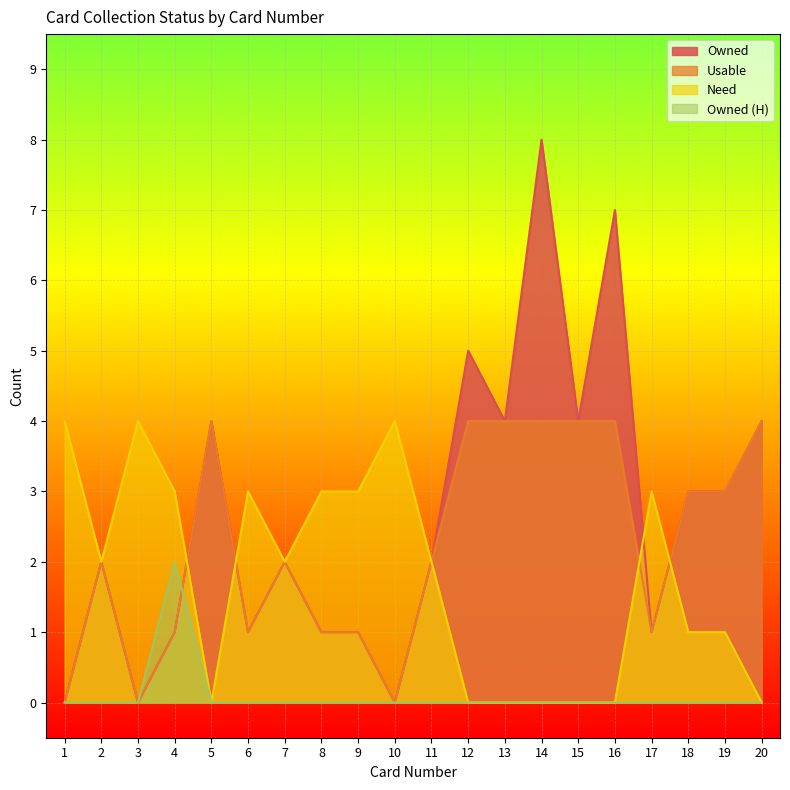

Reading left to right, extract all data points from this chart.

Owned: 1=0	2=2	3=0	4=1	5=4	6=1	7=2	8=1	9=1	10=0	11=2	12=5	13=4	14=8	15=4	16=7	17=1	18=3	19=3	20=4
Usable: 1=0	2=2	3=0	4=1	5=4	6=1	7=2	8=1	9=1	10=0	11=2	12=4	13=4	14=4	15=4	16=4	17=1	18=3	19=3	20=4
Need: 1=4	2=2	3=4	4=3	5=0	6=3	7=2	8=3	9=3	10=4	11=2	12=0	13=0	14=0	15=0	16=0	17=3	18=1	19=1	20=0
Owned (H): 1=0	2=0	3=0	4=2	5=0	6=0	7=0	8=0	9=0	10=0	11=0	12=0	13=0	14=0	15=0	16=0	17=0	18=0	19=0	20=0